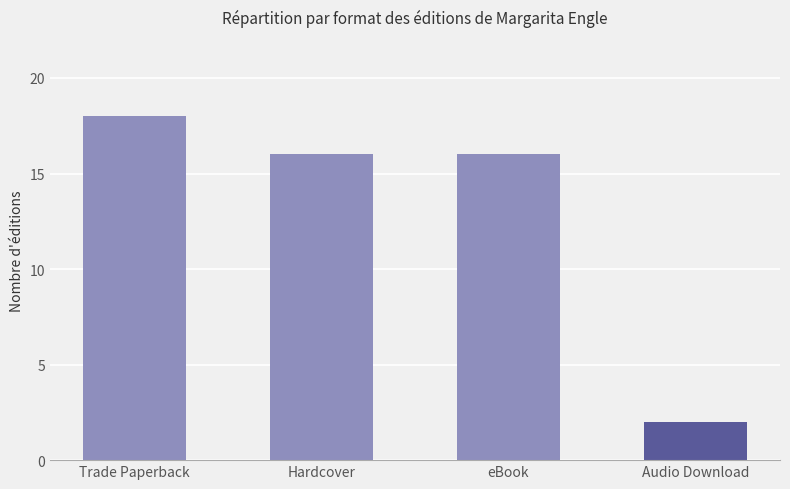

Which label corresponds to the smallest value in the chart?

Audio Download